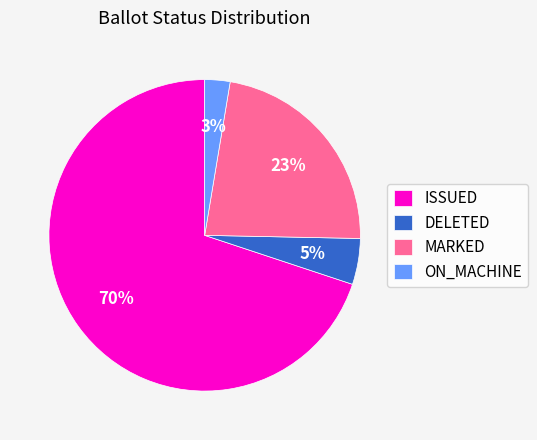

How many slices are in this pie chart?

4